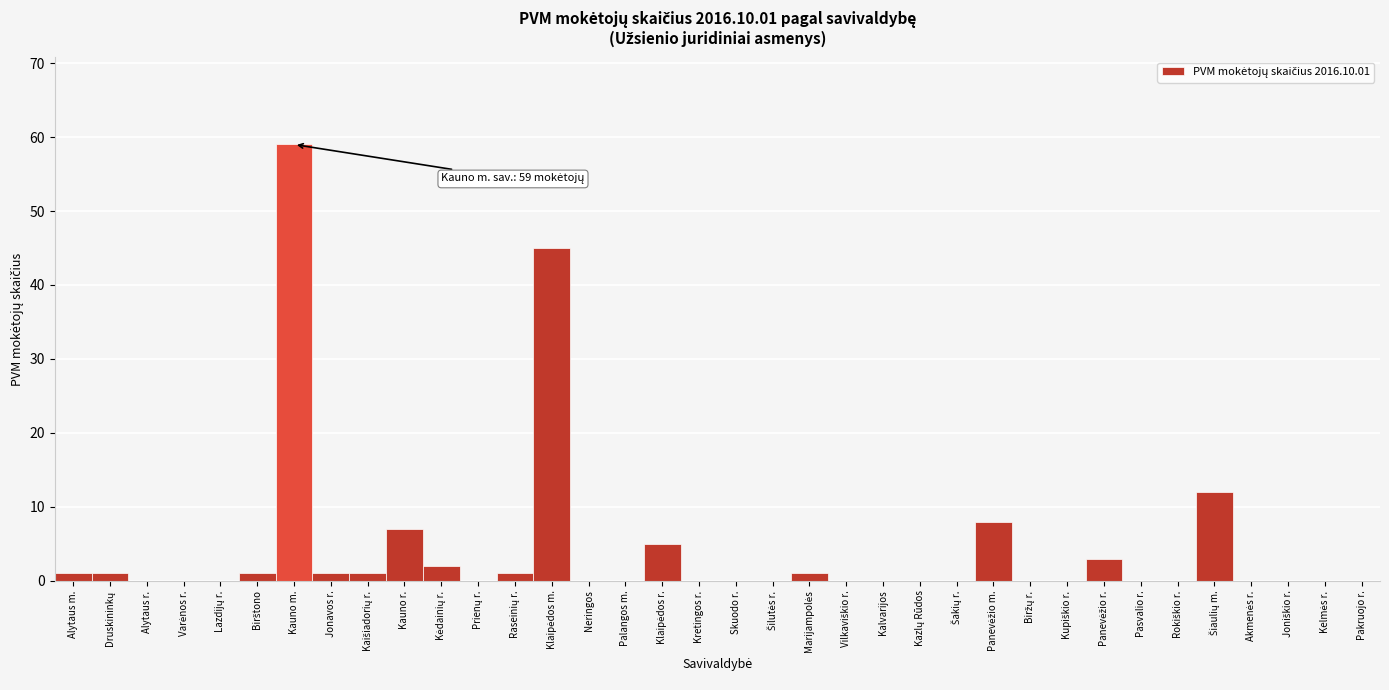

What is the greatest value displayed?

59